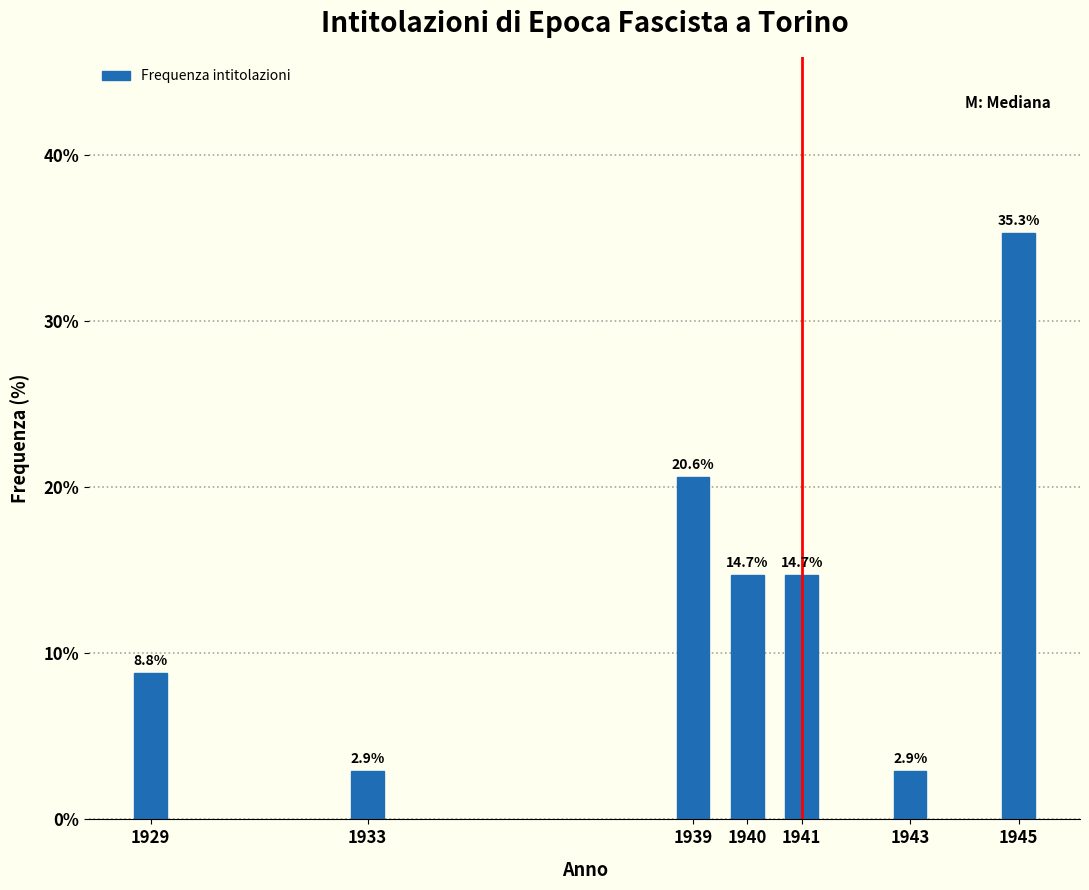

Reading left to right, extract all data points from this chart.

1929=8.8	1933=2.9	1939=20.6	1940=14.7	1941=14.7	1943=2.9	1945=35.3